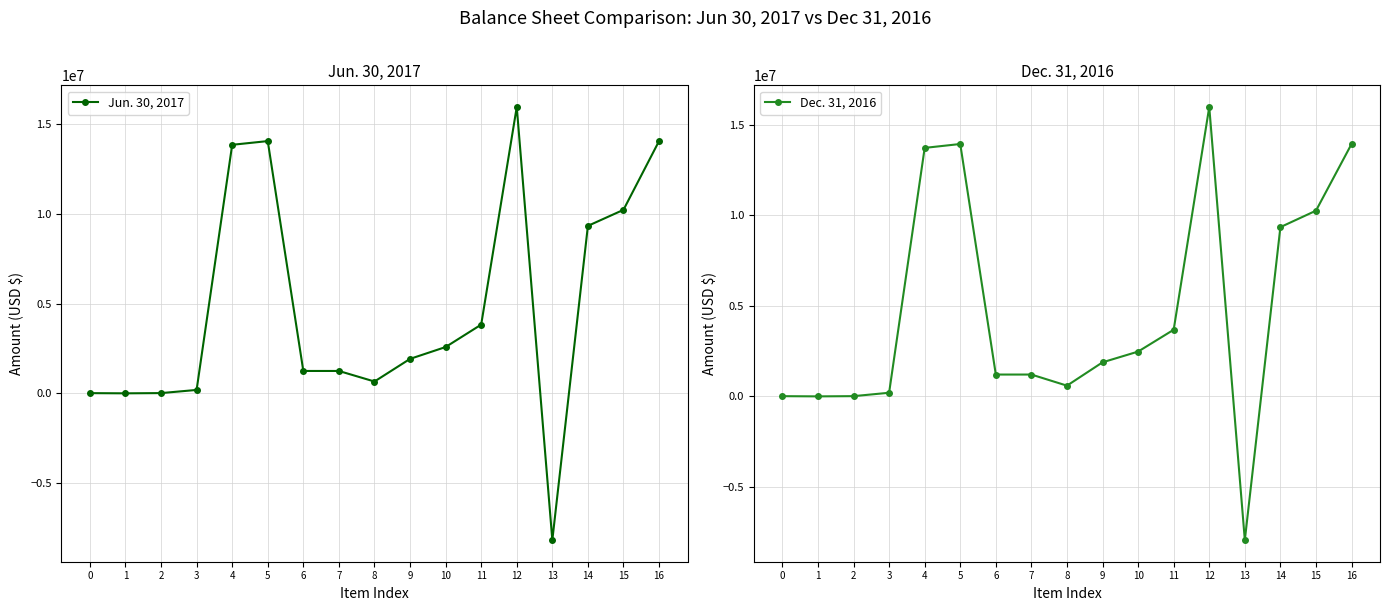

At 9, list the series in order from smallest to largest.

Dec. 31, 2016, Jun. 30, 2017